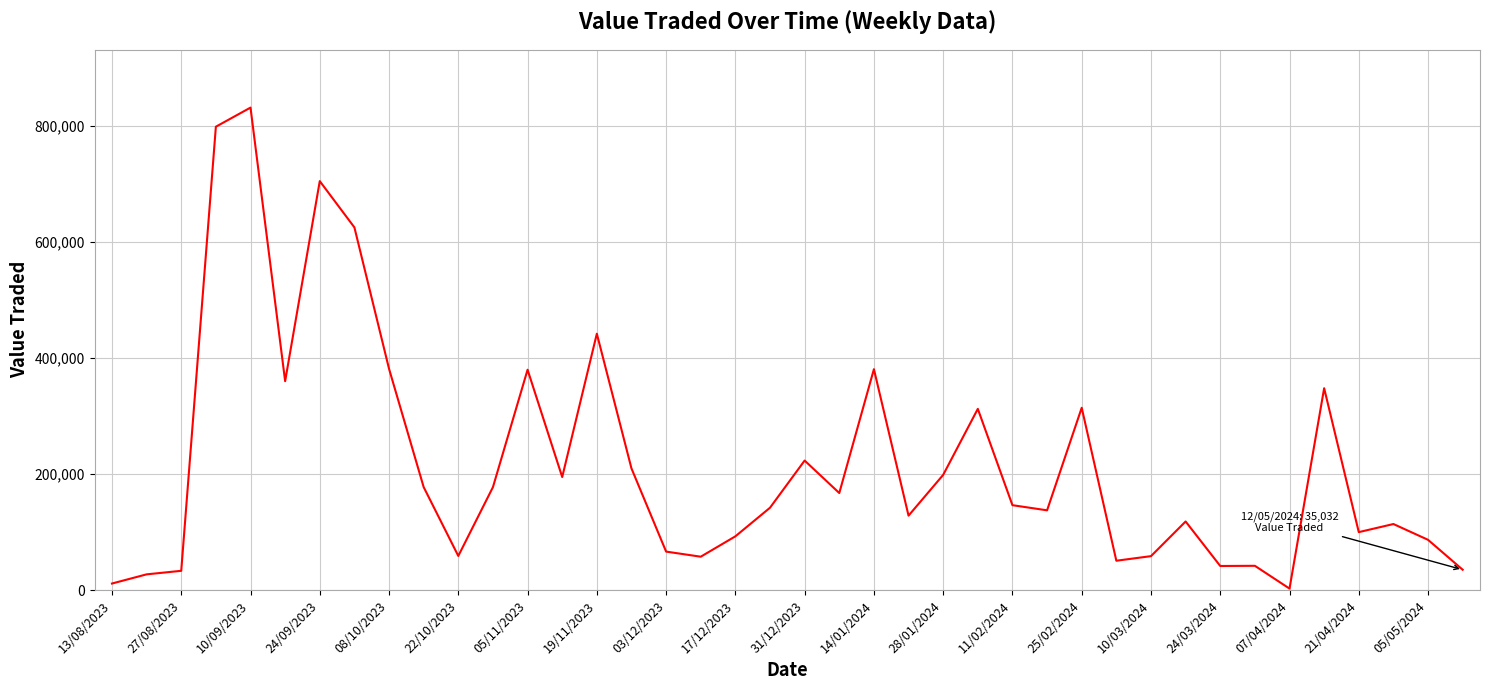

What is the greatest value displayed?

831898